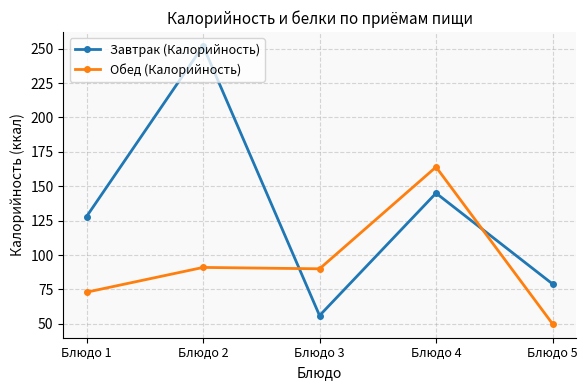

Does the chart display data point markers on the line(s)?

Yes